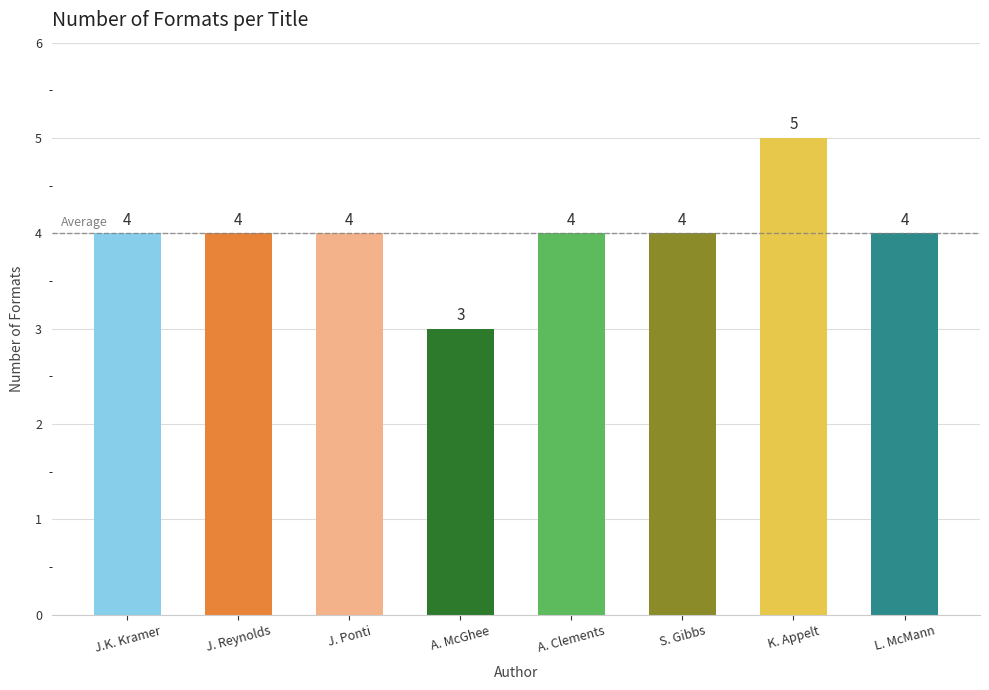

Reading left to right, what are all the values shown in this chart?

J.K. Kramer=4	J. Reynolds=4	J. Ponti=4	A. McGhee=3	A. Clements=4	S. Gibbs=4	K. Appelt=5	L. McMann=4